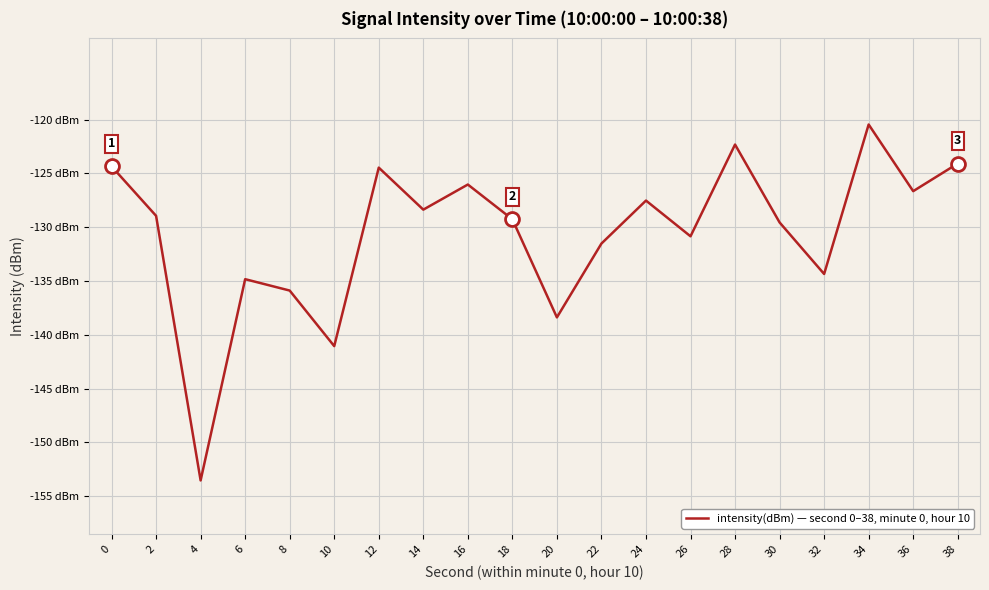

Reading right to left, what are all the values shown in this chart?

38=-124.1	36=-126.6	34=-120.5	32=-134.3	30=-129.6	28=-122.3	26=-130.8	24=-127.5	22=-131.5	20=-138.4	18=-129.3	16=-126.0	14=-128.4	12=-124.5	10=-141.0	8=-135.9	6=-134.8	4=-153.5	2=-128.9	0=-124.3